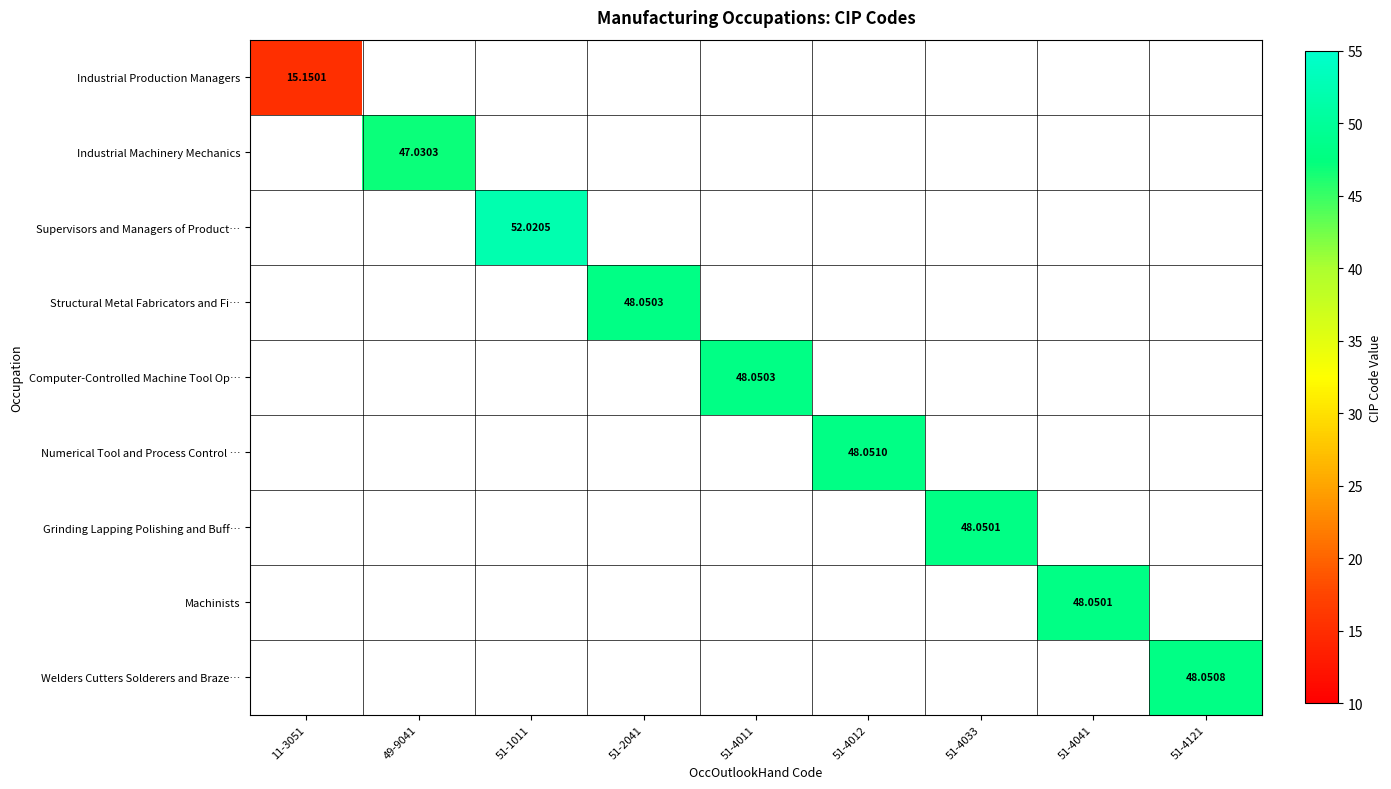

Which series has the widest spread of values?

Industrial Production Managers